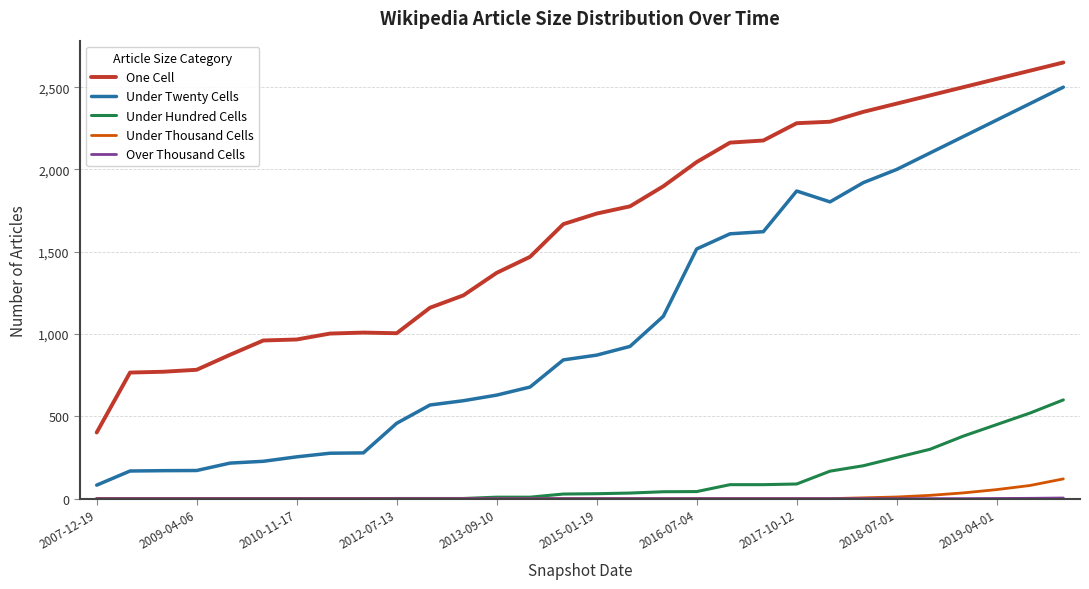

Which series has the largest total across all categories?

One Cell